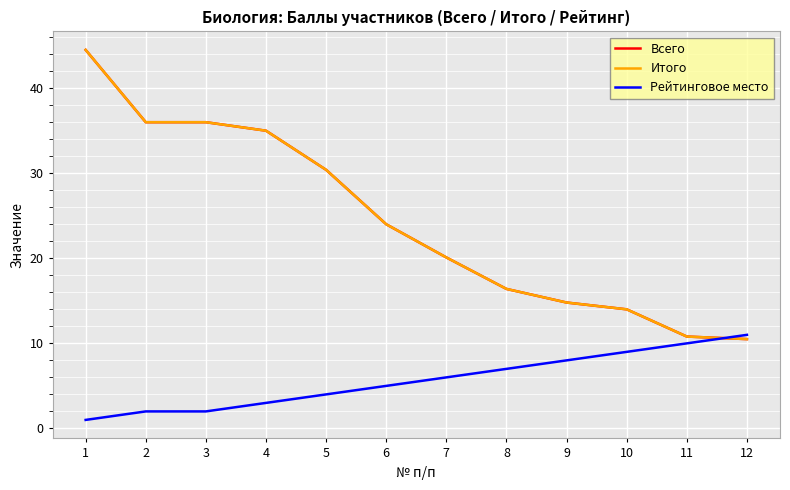

What is the minimum value for Итого?

10.5